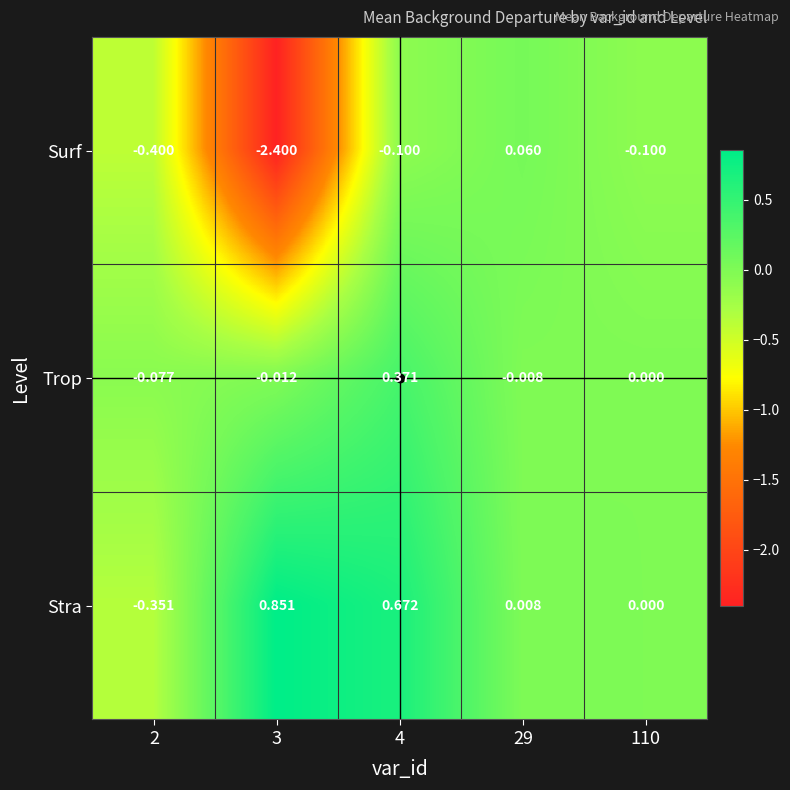

List the series in order of their peak value, lowest first.

Surf, Trop, Stra